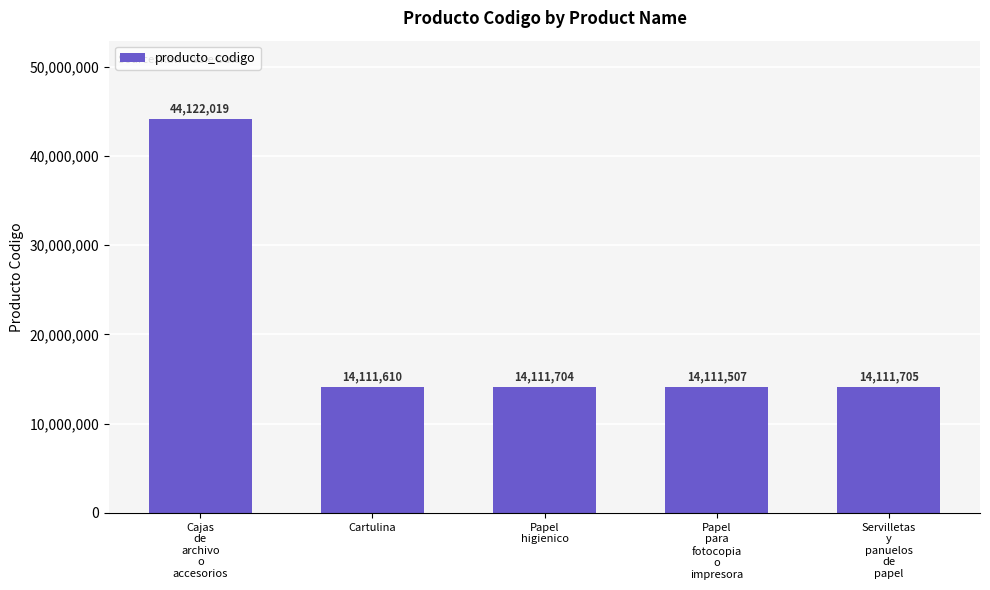

What is the label of the 4th bar from the right?

Cartulina